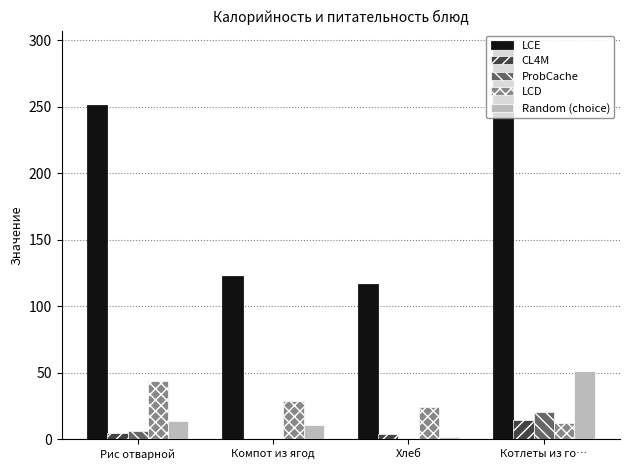

At which category is the sum across all series the highest?

Котлеты из го…